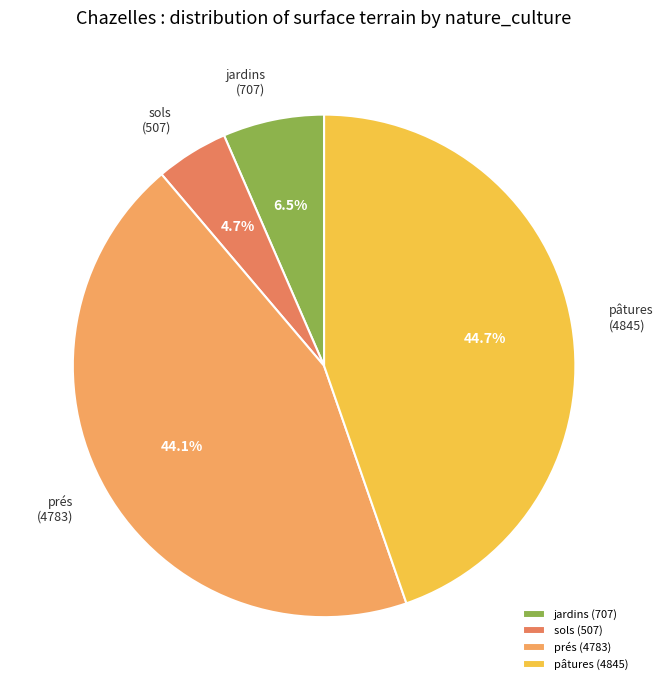

To the nearest percent, what portion does prés (4783) represent?

44%